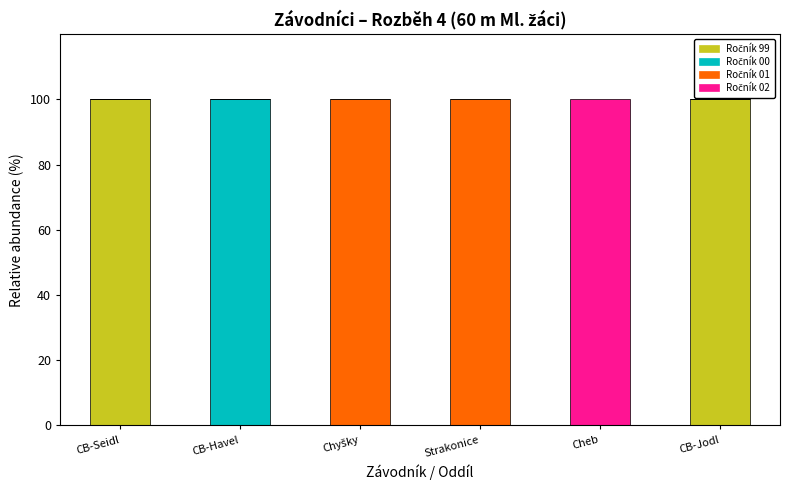

What is the value of the Ročník 01 bar at the 4th from the left?

100